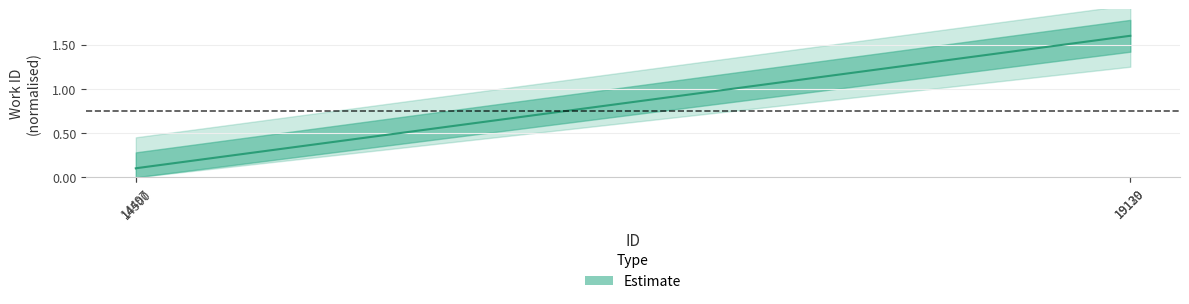

Reading left to right, list all the values displayed in this chart.

0.1	0.1	1.6	1.6